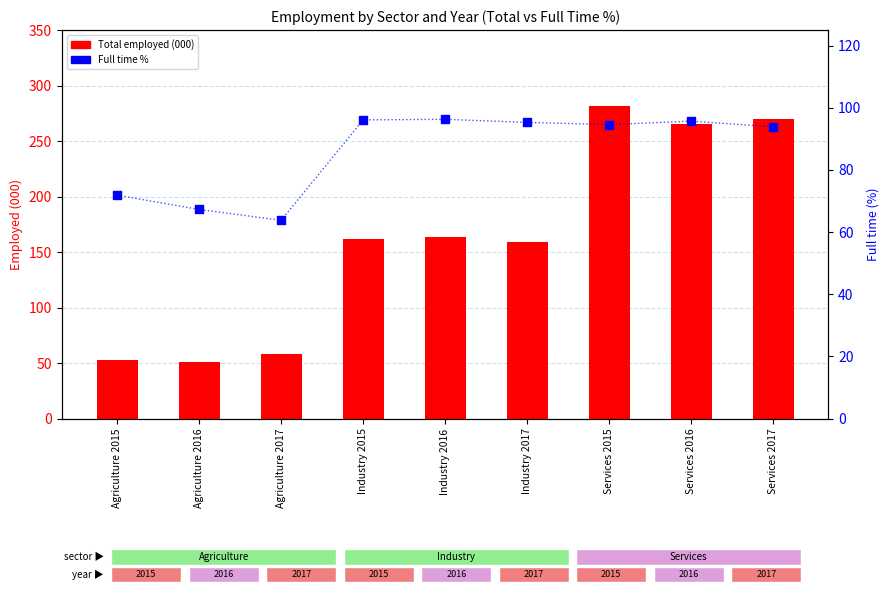

Which series reaches the minimum Y coordinate?

Total employed (000)